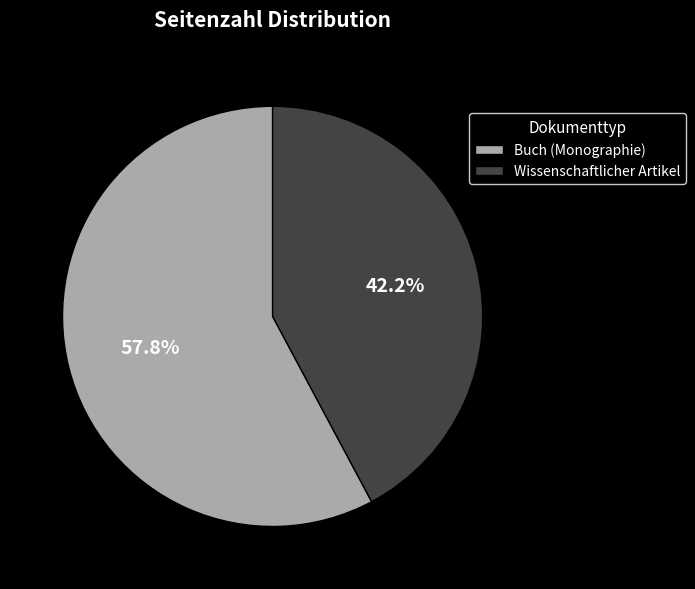

Rank the categories by value from lowest to highest.

Wissenschaftlicher Artikel, Buch (Monographie)